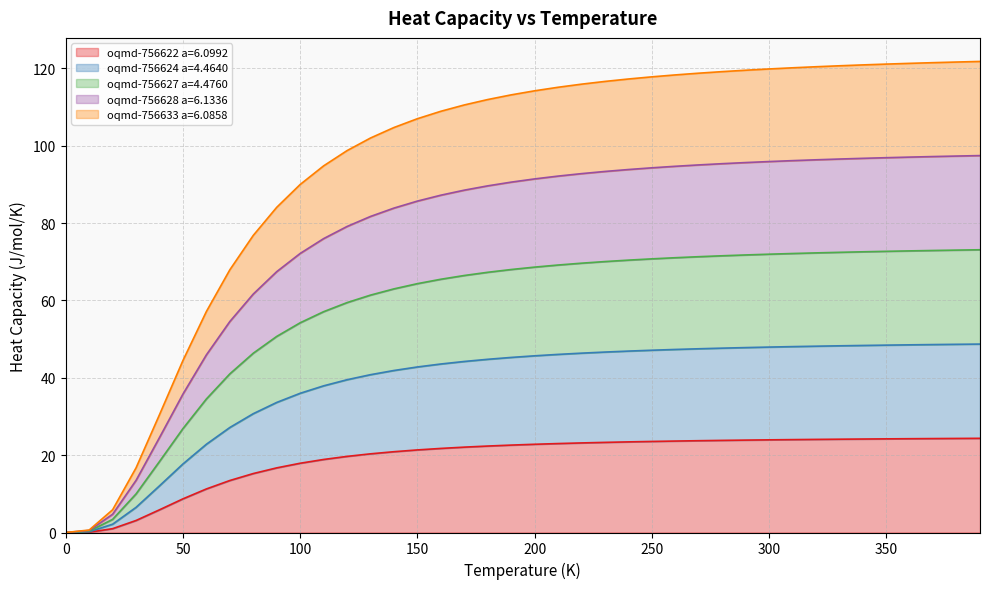

Does the chart display data point markers on the line(s)?

No